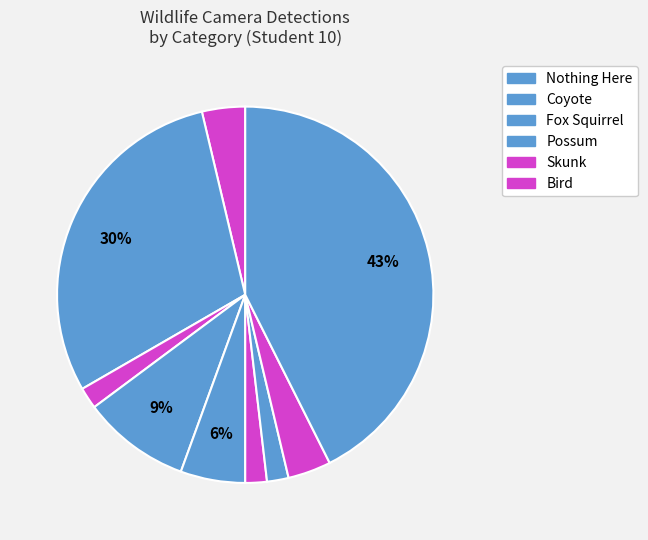

How many segments does this pie chart have?

9